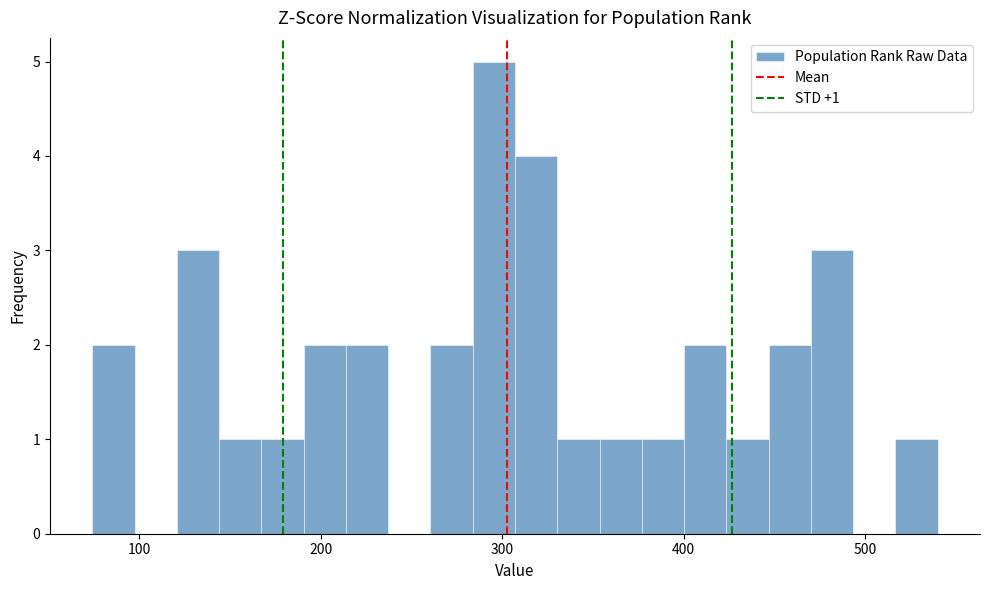

Read against the x-axis, roughly where is the centre of the tallest bar?

300